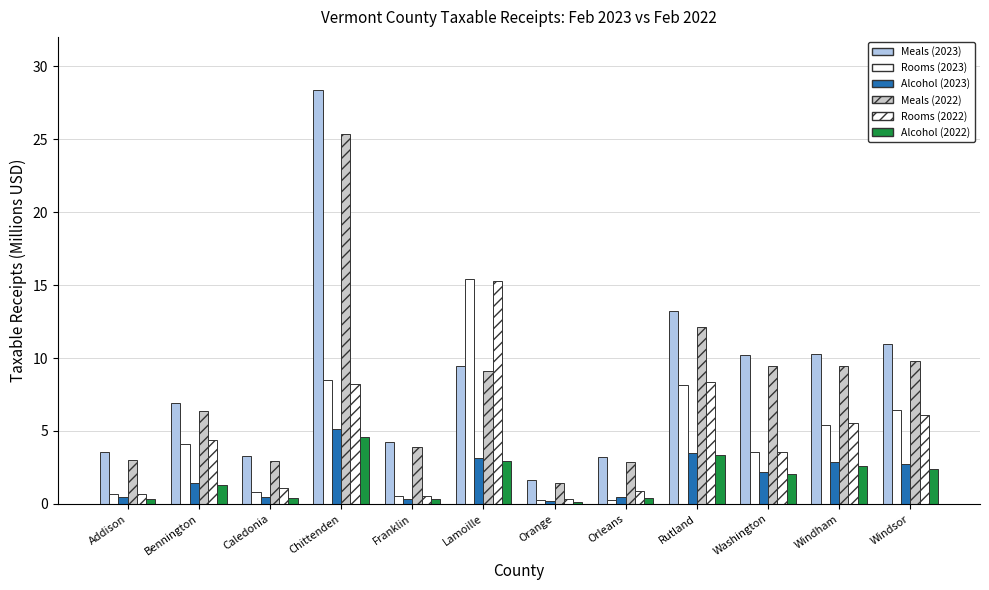

Where is Meals (2022) nearest to the value 13?

Rutland